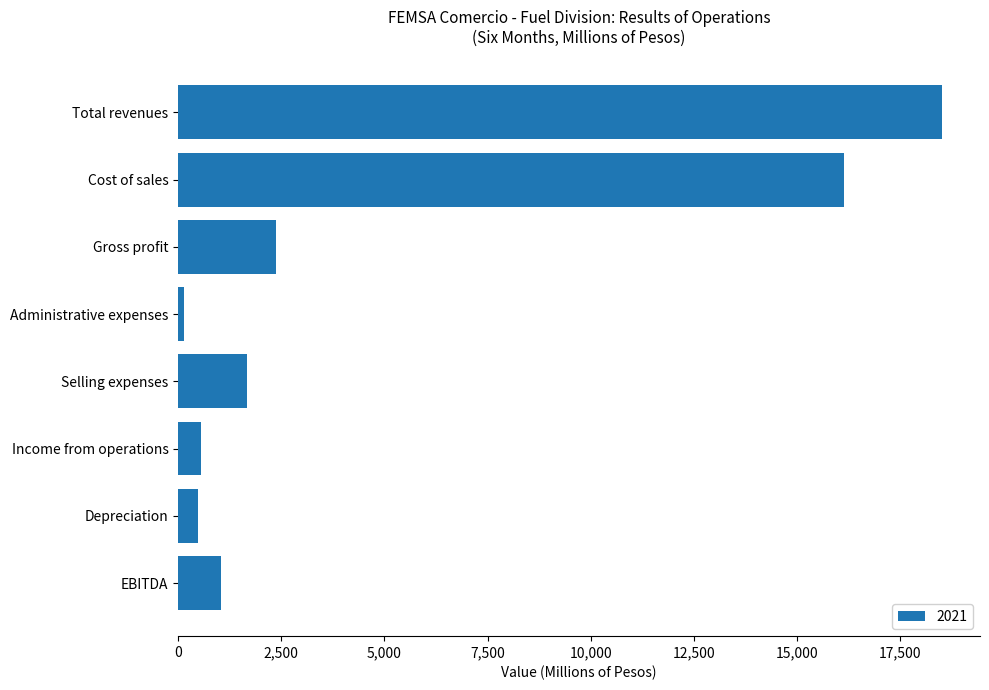

Reading top to bottom, transcribe all the data shown in this chart.

18508.6	16131.6	2377.0	147.0	1672.0	564.0	476.0	1044.0